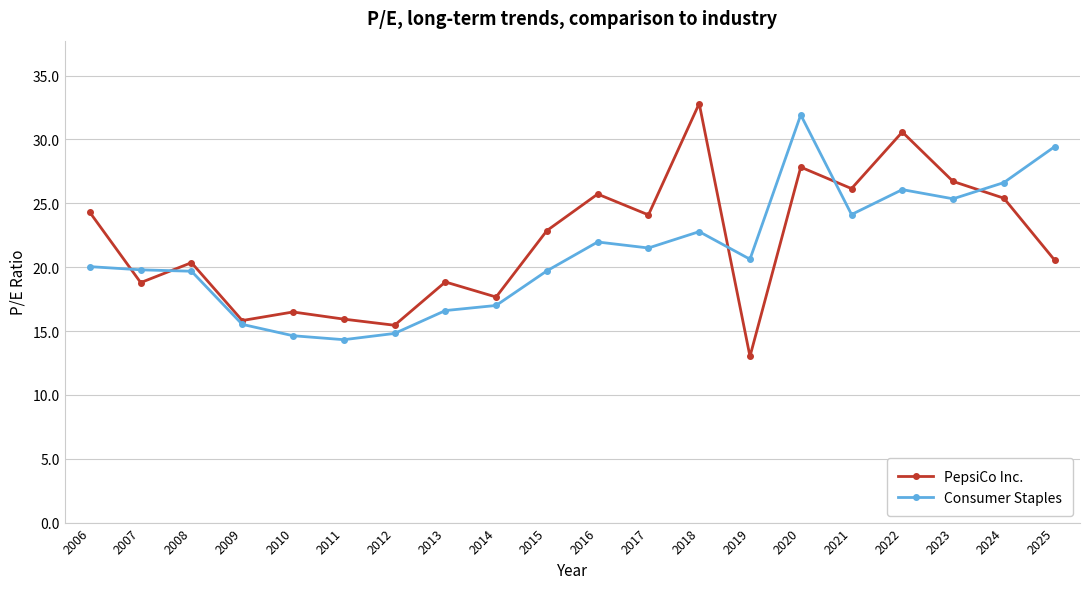

The value of Consumer Staples at 2008 is 34.3. True or false?

False